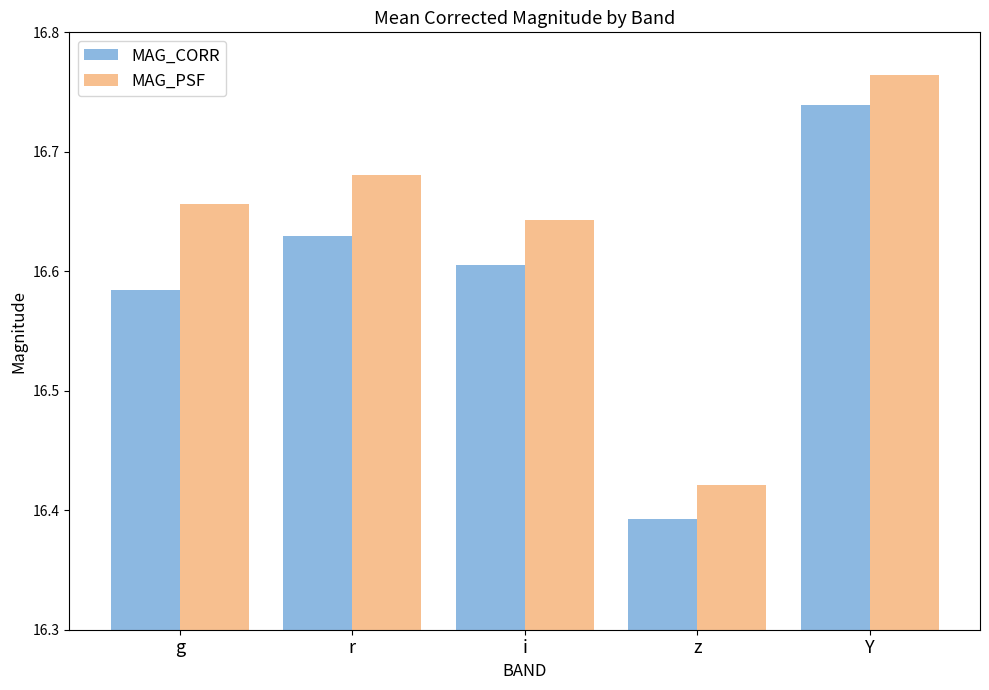

What is the difference between the MAG_CORR values at i and Y?

0.1